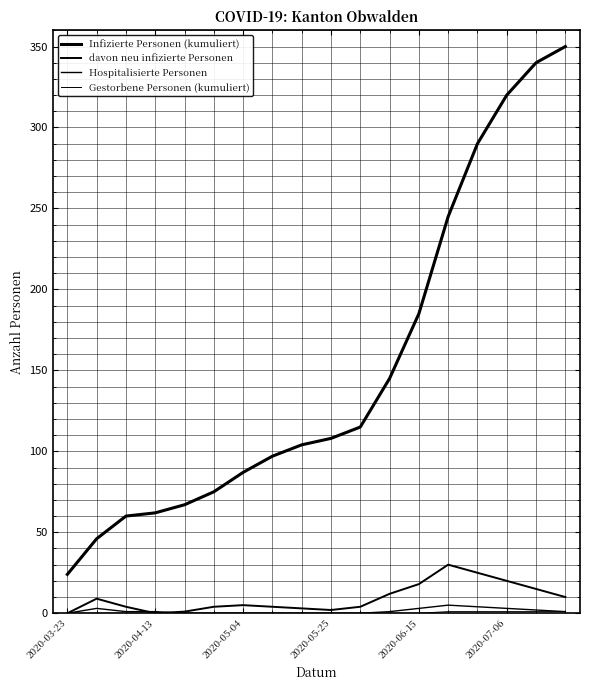

How many lines are shown in the chart?

4